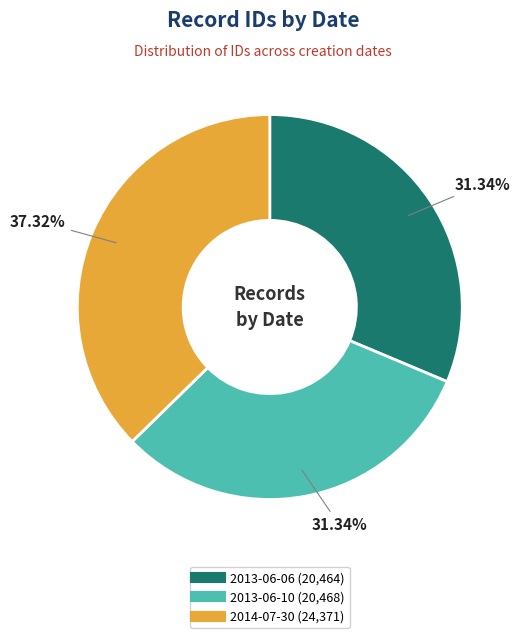

To the nearest percent, what is the difference between the 2013-06-06 and 2014-07-30 slice percentages?

6%